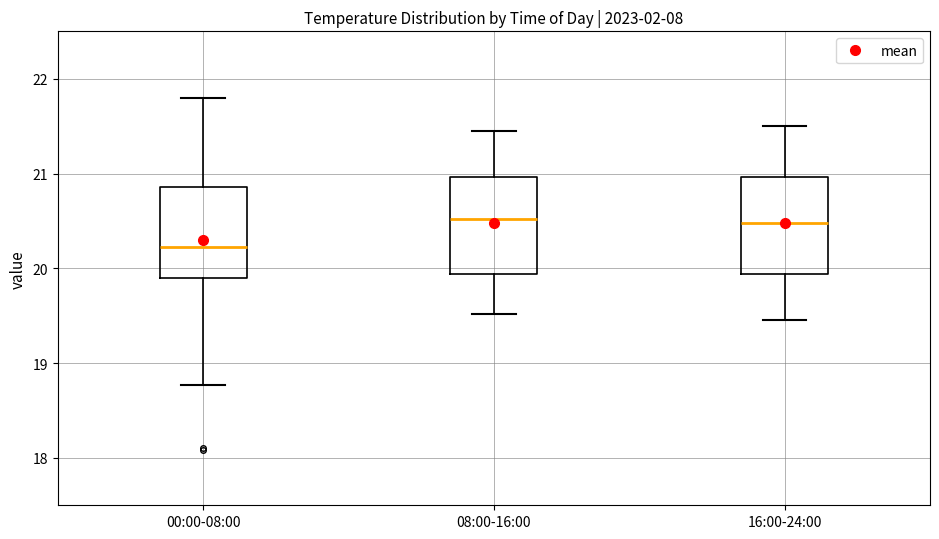

Reading left to right, read every box against the y-axis: the position of its median line, the range the box covers, and the ends of its whiskers. The values are not printed on the chart, so give them approximately, as read against the axis.

00:00-08:00: median 20.2, box 19.9 to 20.9, whiskers 18.8 to 21.8
08:00-16:00: median 20.5, box 19.9 to 21.0, whiskers 19.5 to 21.5
16:00-24:00: median 20.5, box 19.9 to 21.0, whiskers 19.5 to 21.5